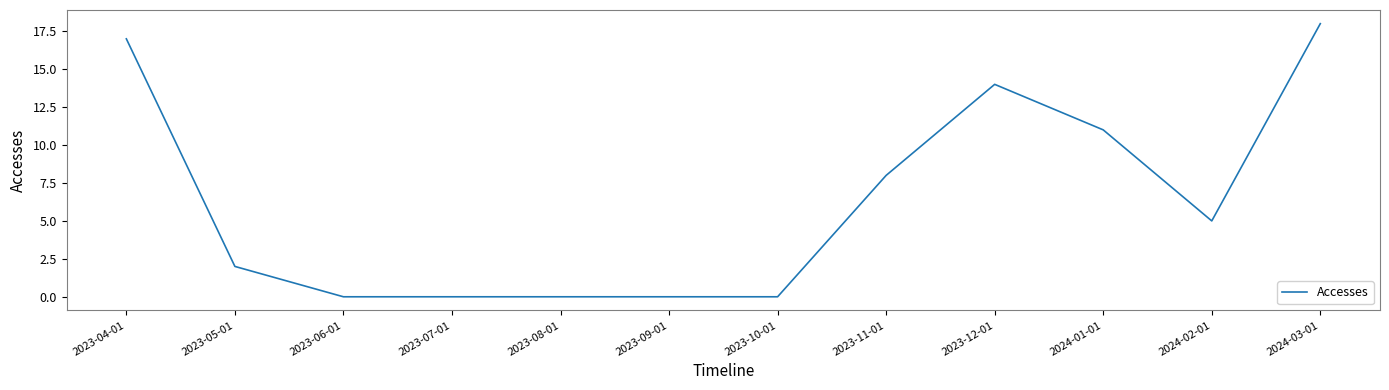

How many categories are shown in the chart?

12